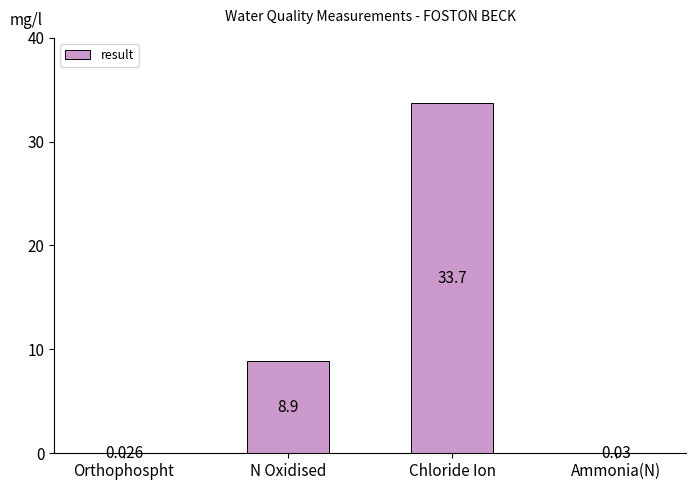

Where does the data first go above 8?

N Oxidised